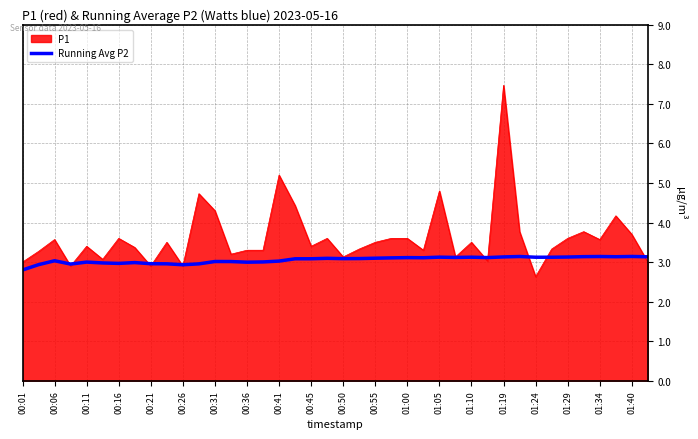

What is the minimum value for P1?

2.6